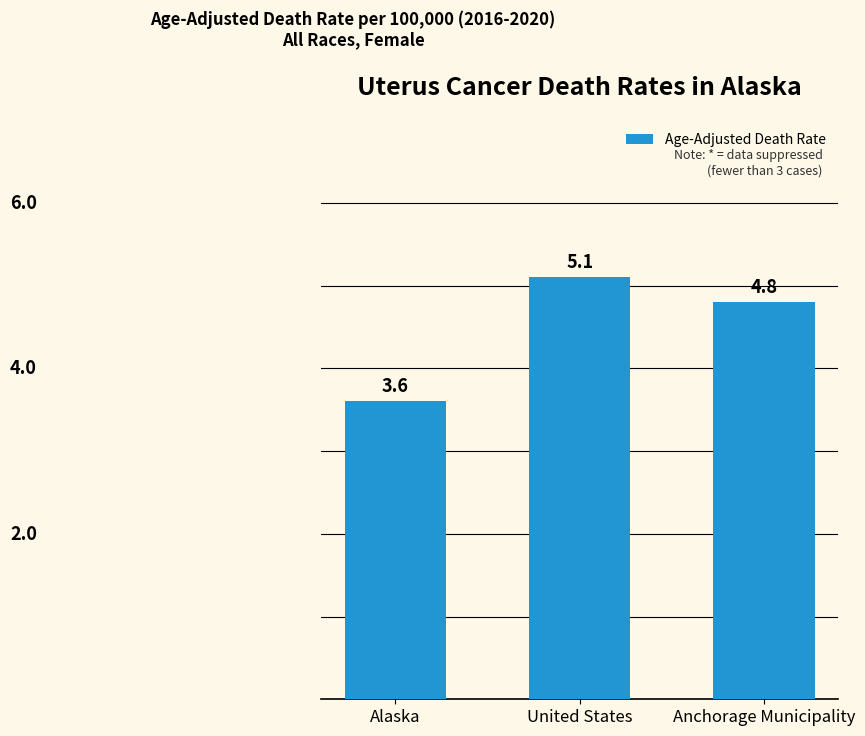

Reading left to right, list all the values displayed in this chart.

Alaska=3.6	United States=5.1	Anchorage Municipality=4.8